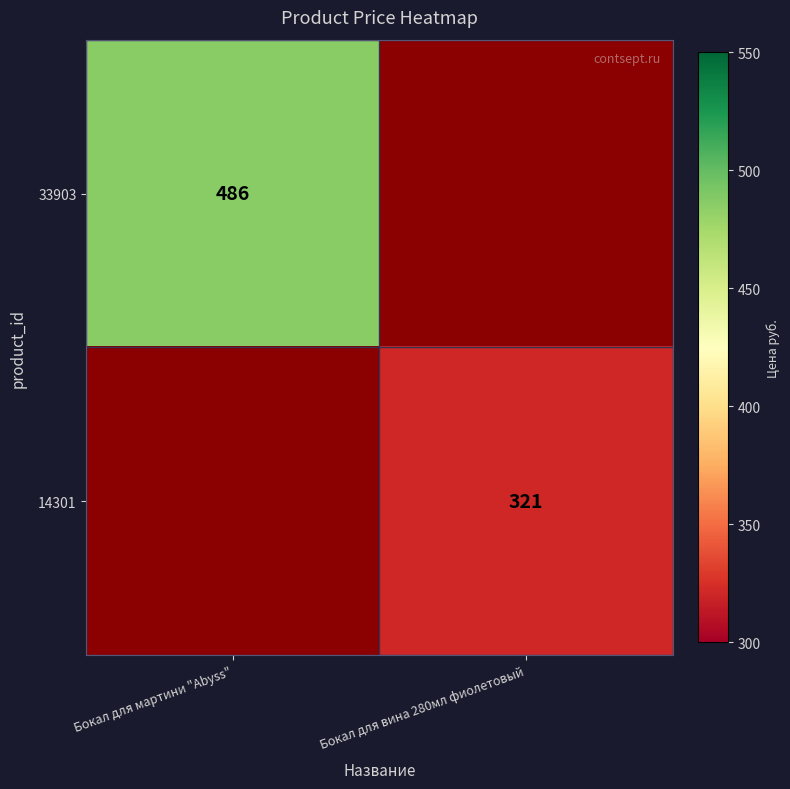

The value of 33903 at Бокал для мартини "Abyss" is 212.5. True or false?

False